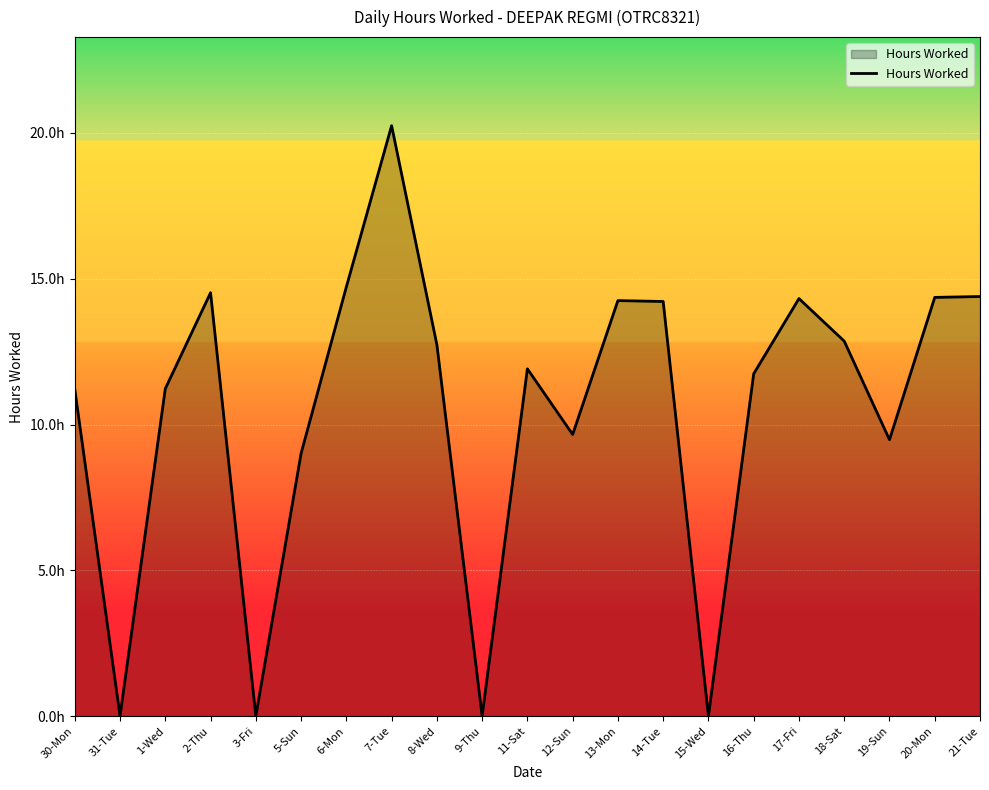

Does the chart display data point markers on the line(s)?

No